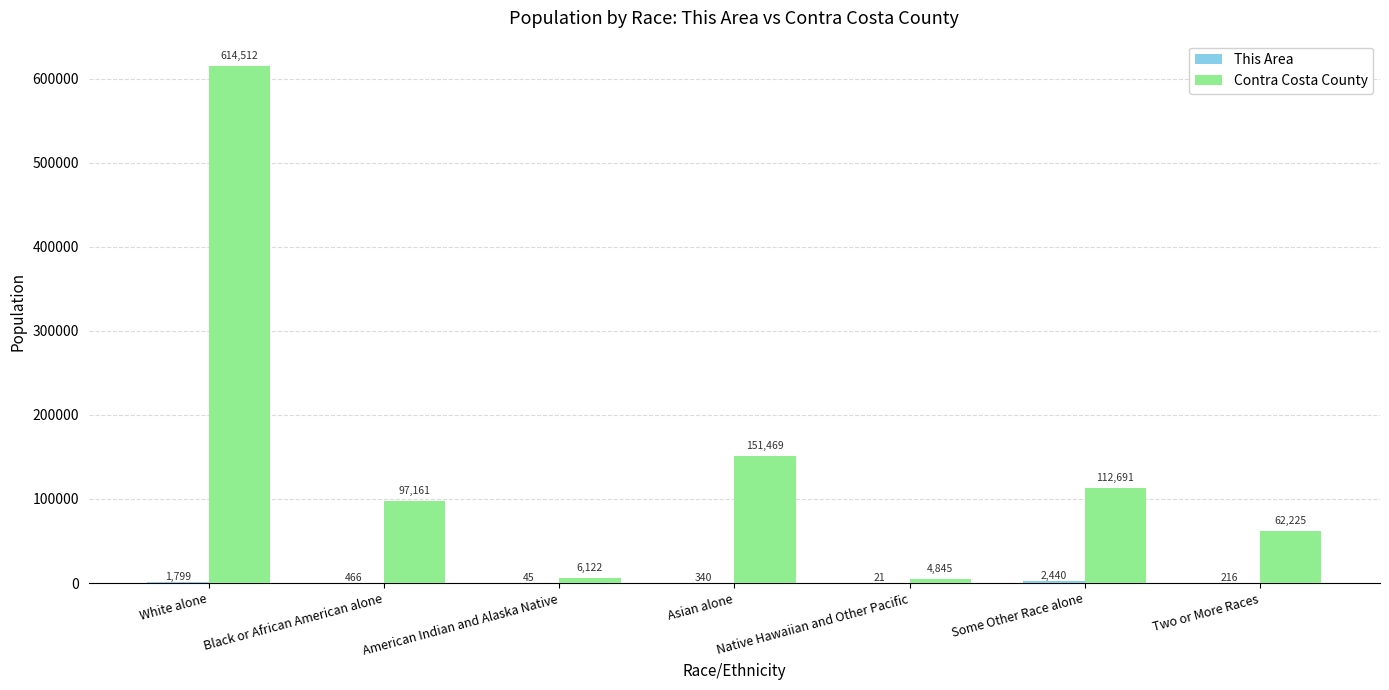

What is the average value of the Contra Costa County series?

149861